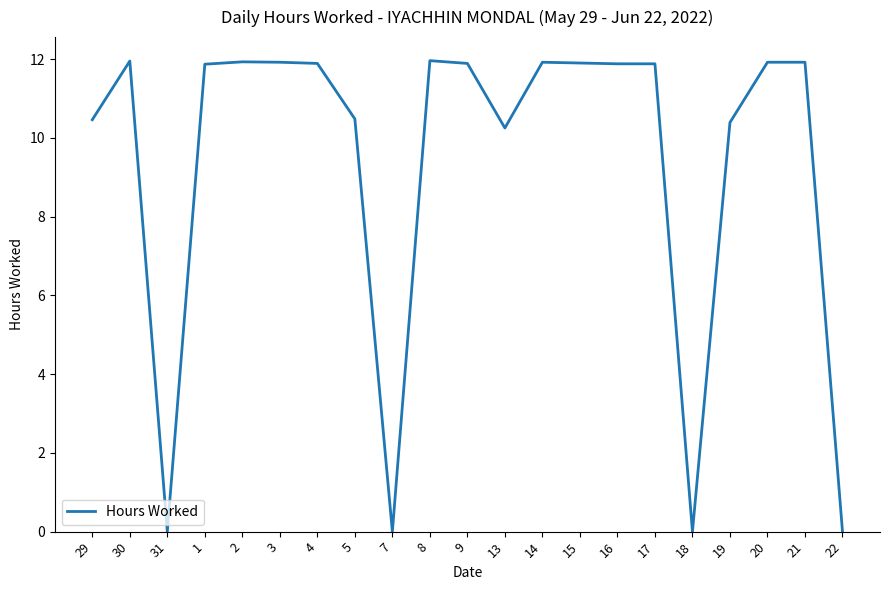

What is the difference between the values at 3 and 5?

1.4